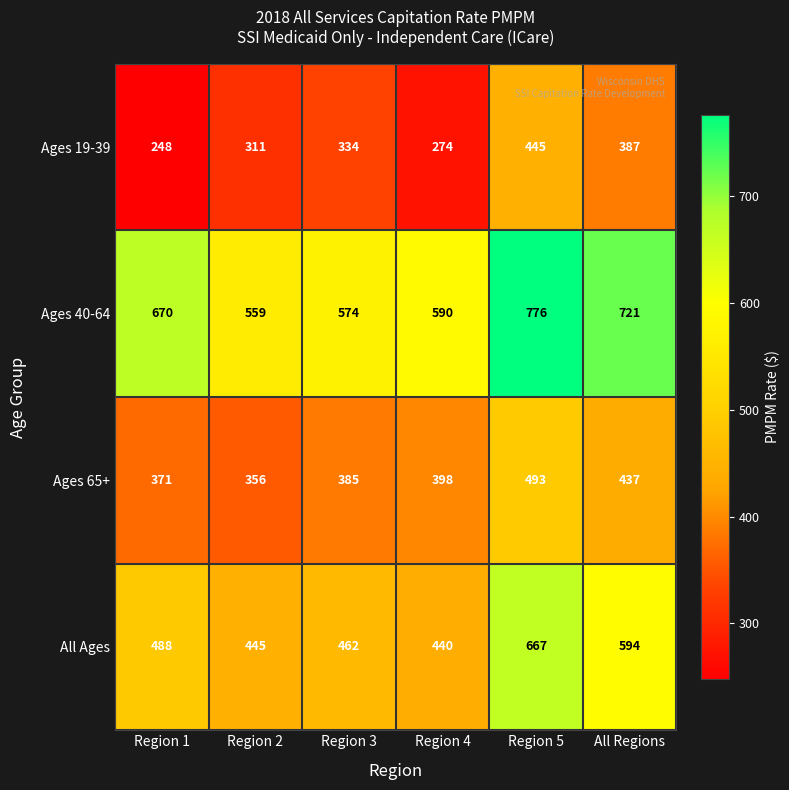

How many distinct data groups are displayed?

4